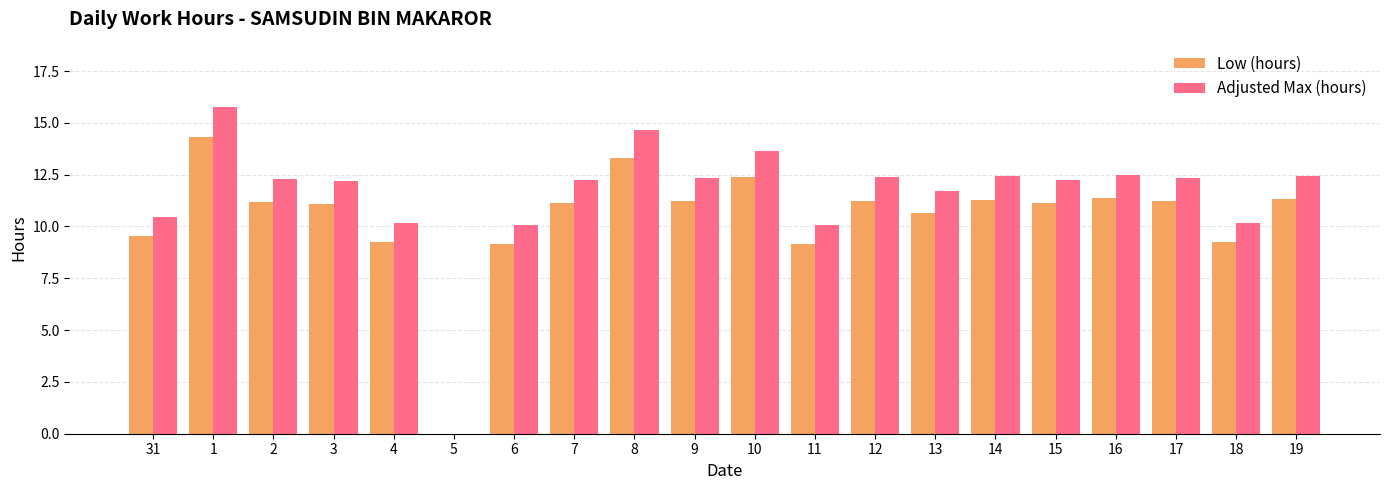

What is the sum of all Adjusted Max (hours) values?

230.2